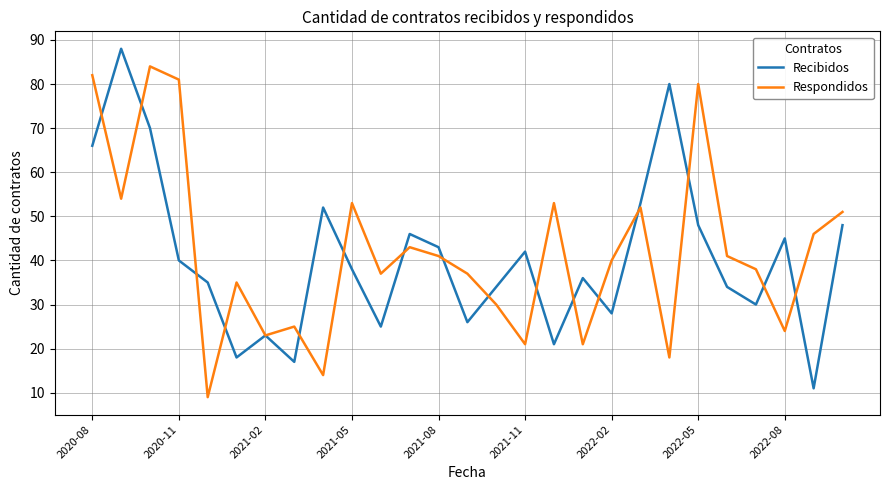

What is the smallest value displayed?

9